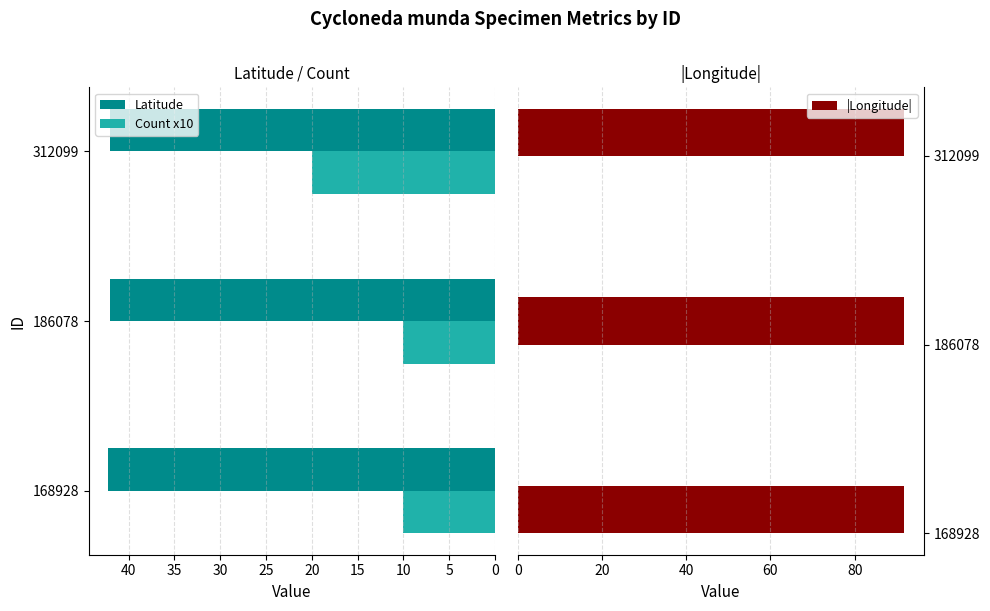

What is the sum of all Latitude values?

126.4